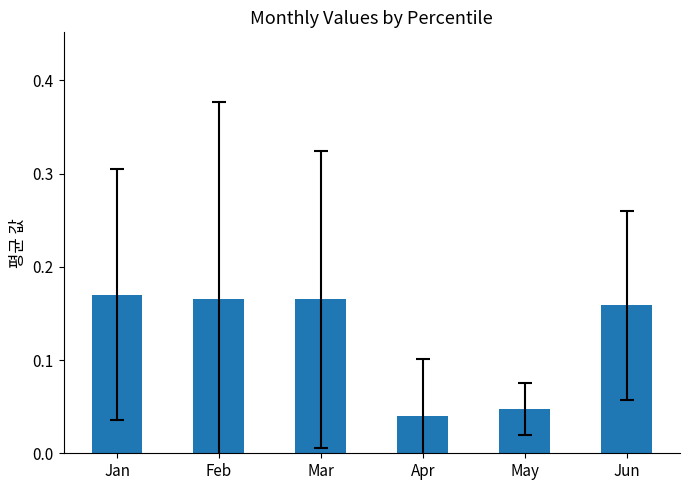

Does the chart contain any negative values?

No